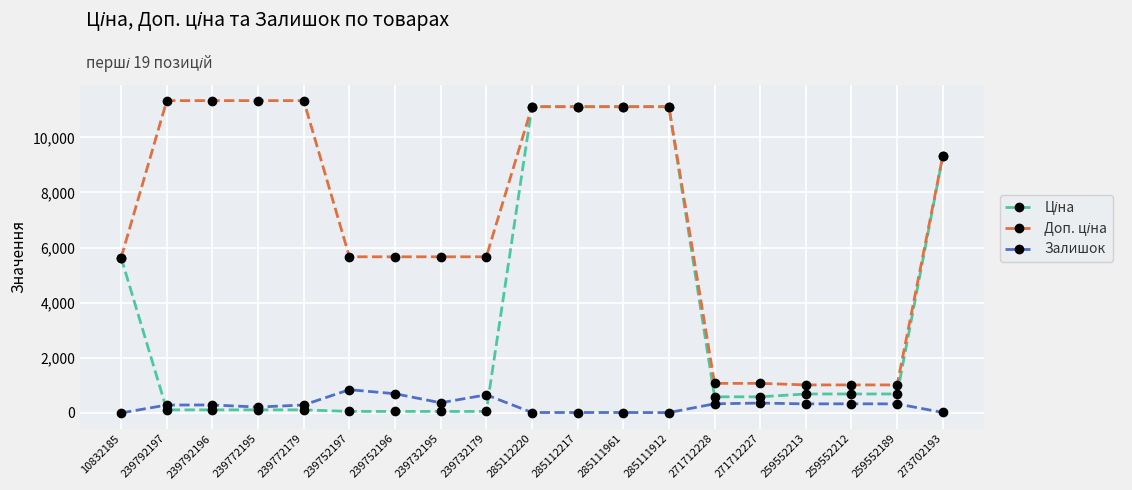

How many distinct data groups are displayed?

3